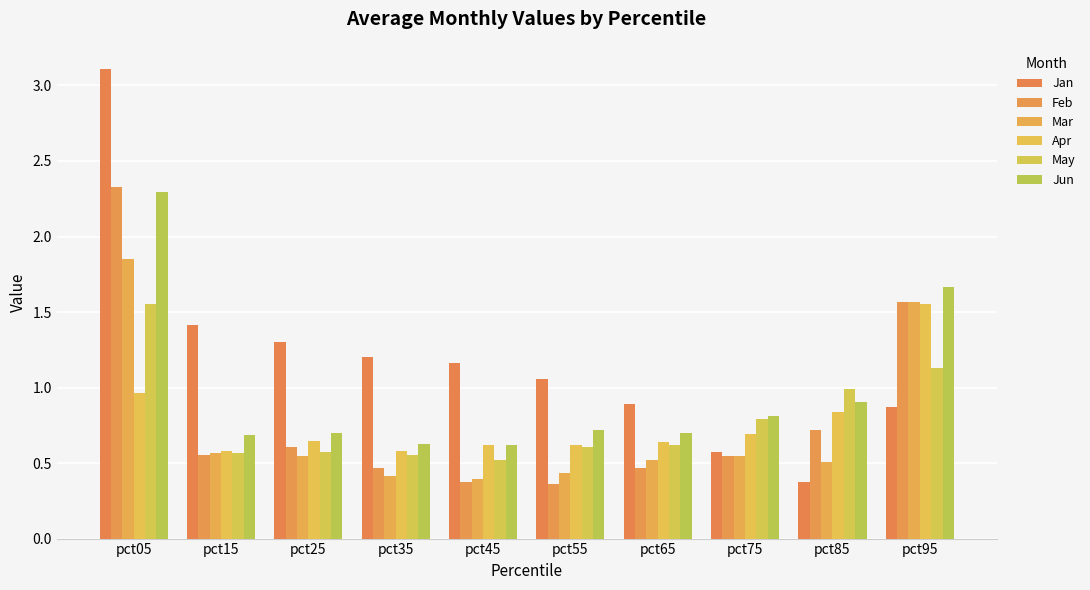

How many values in the Jan series exceed 1?

6